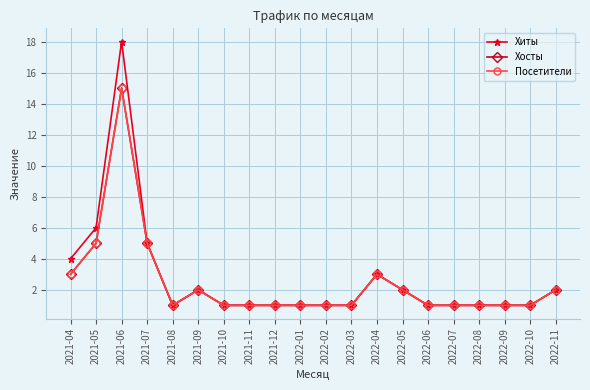

At how many categories does at least one series exceed 4?

3